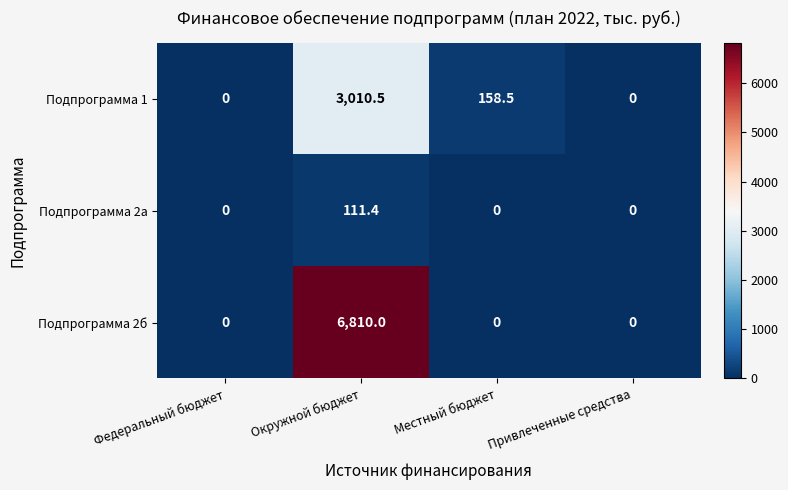

At which label does Подпрограмма 2б reach its peak?

Окружной бюджет